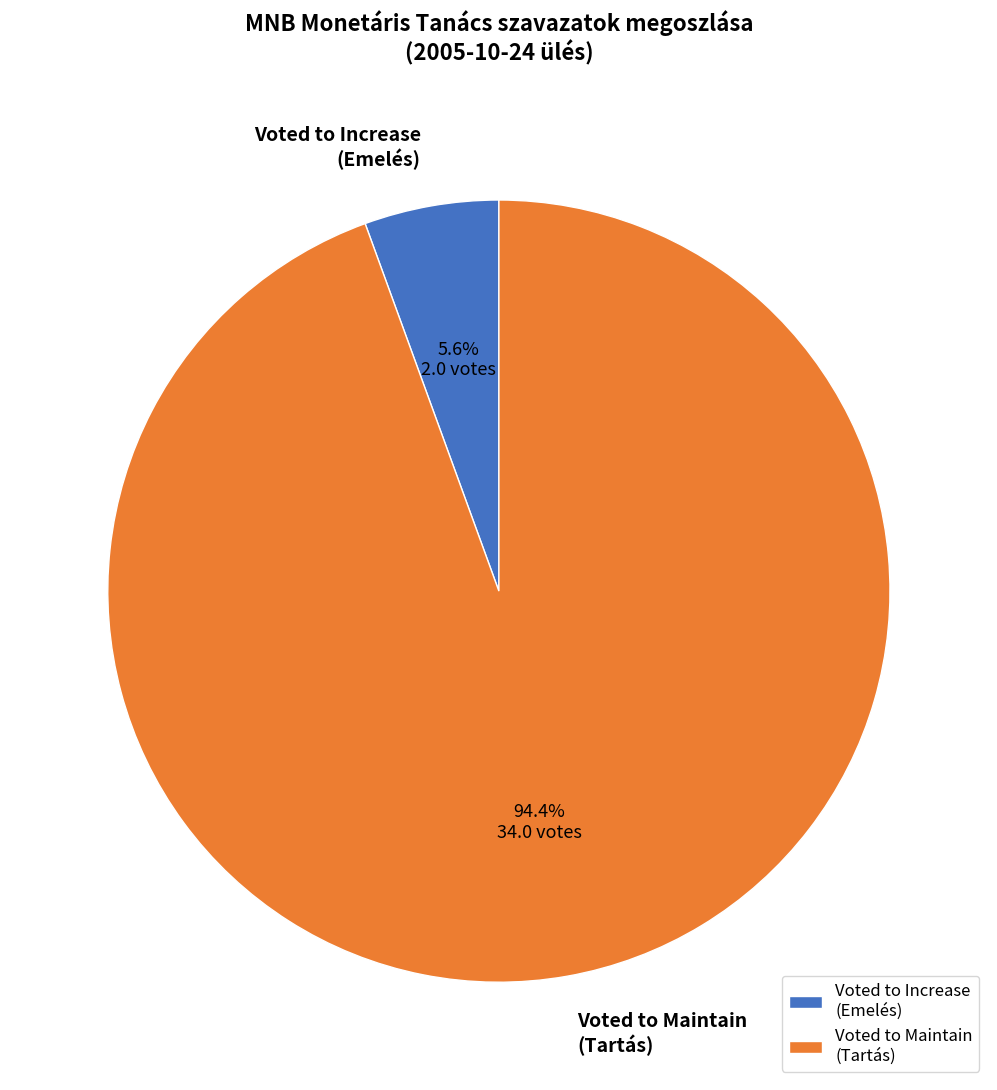

Is there any slice that represents more than half of the pie?

Yes